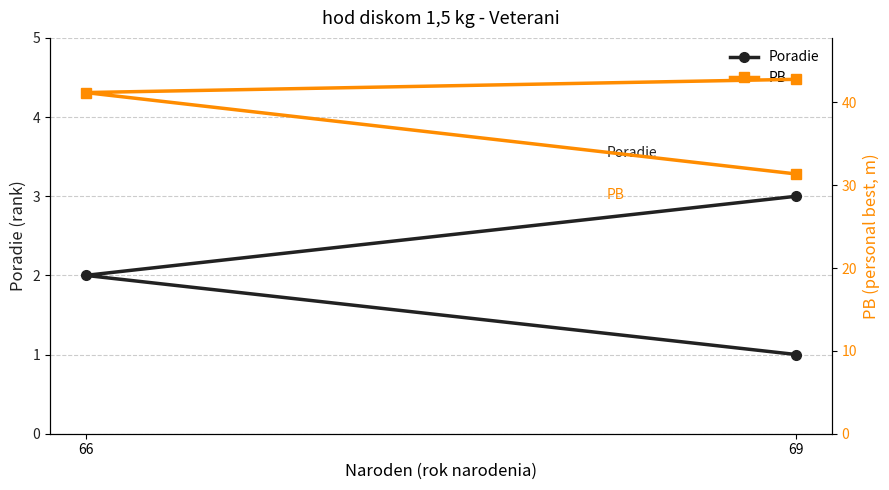

Does the chart display data point markers on the line(s)?

Yes